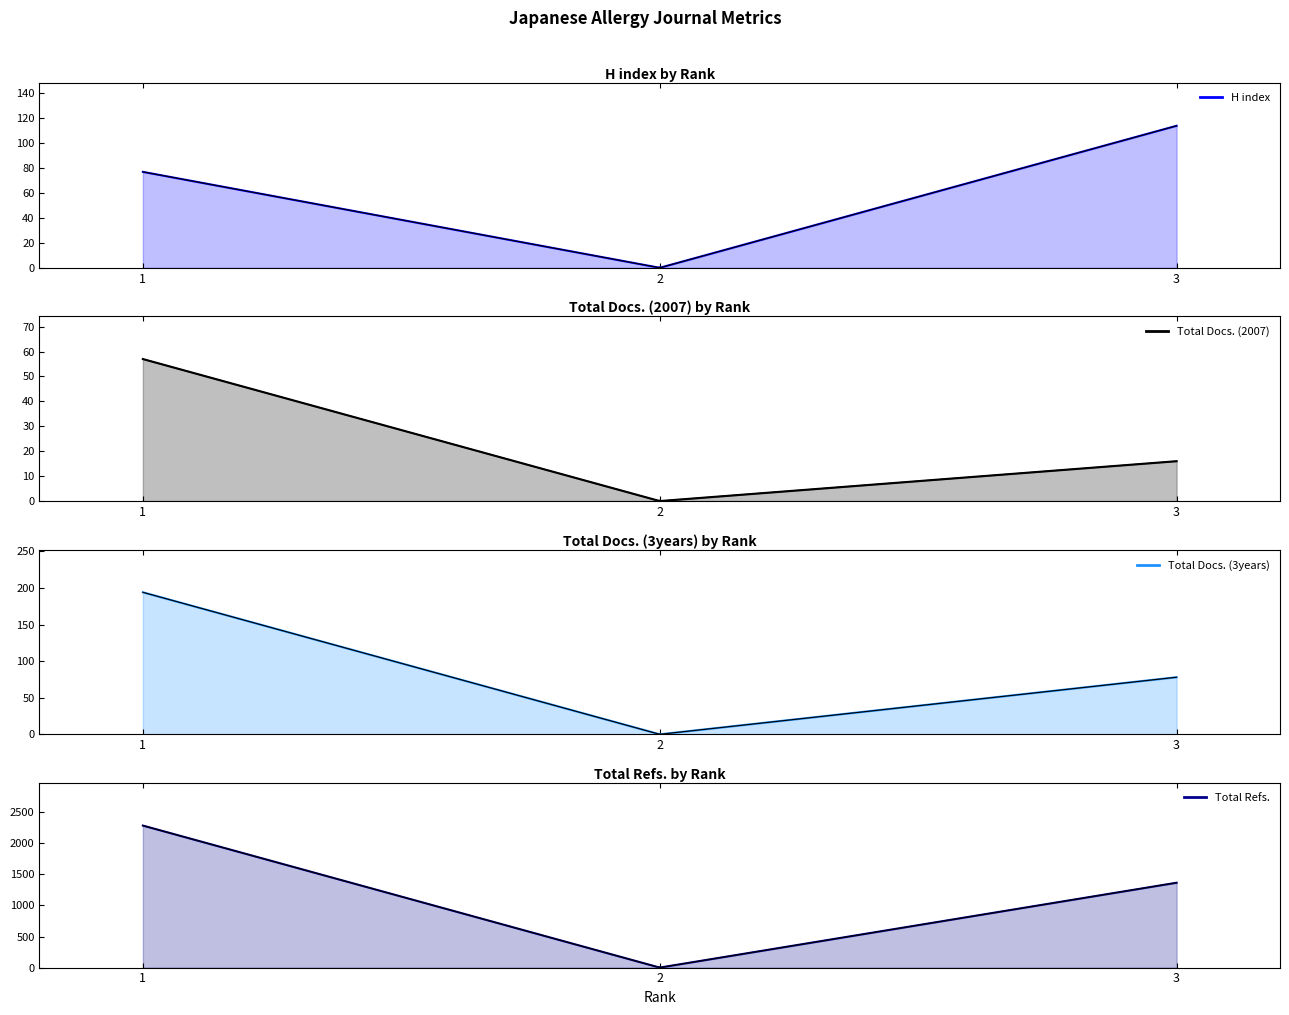

How many positive values does the Total Refs. series have?

2